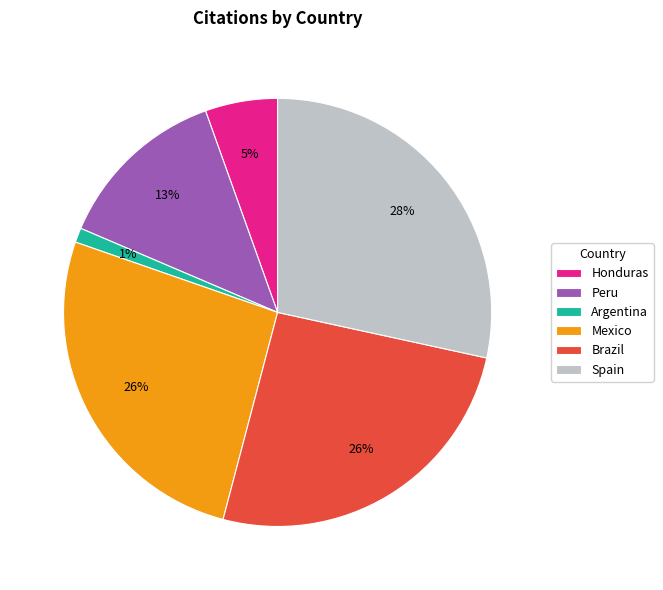

To the nearest percent, what is the difference between the largest and smallest slice percentages?

27%